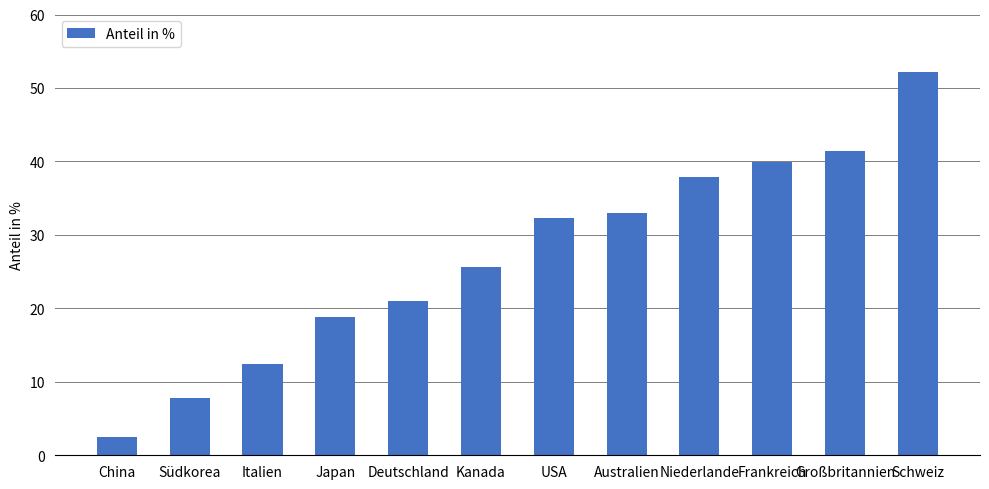

True or false: the data shows 33.0 at Australien.

True